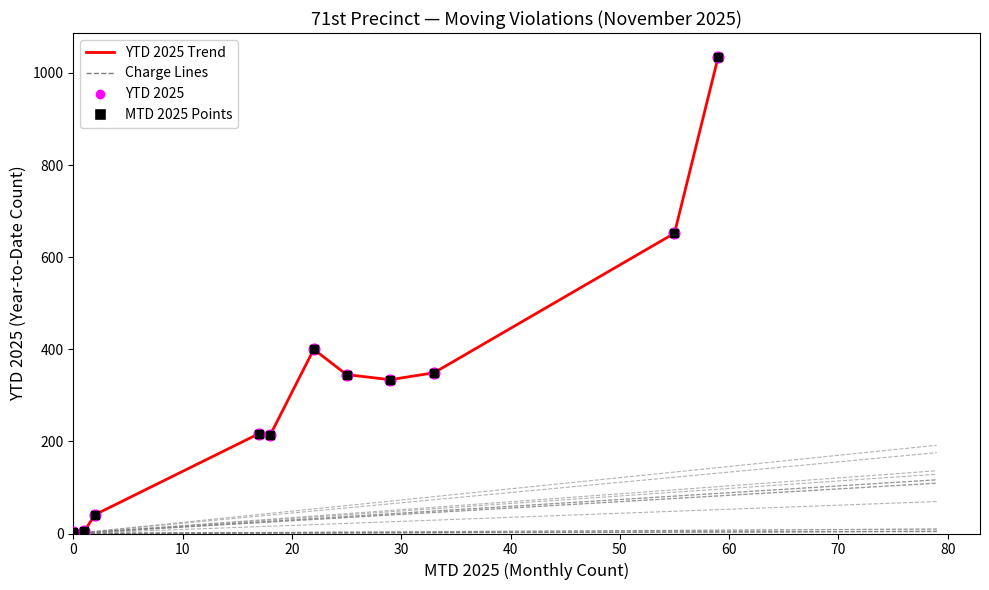

Which series reaches the minimum Y coordinate?

YTD 2025 Trend